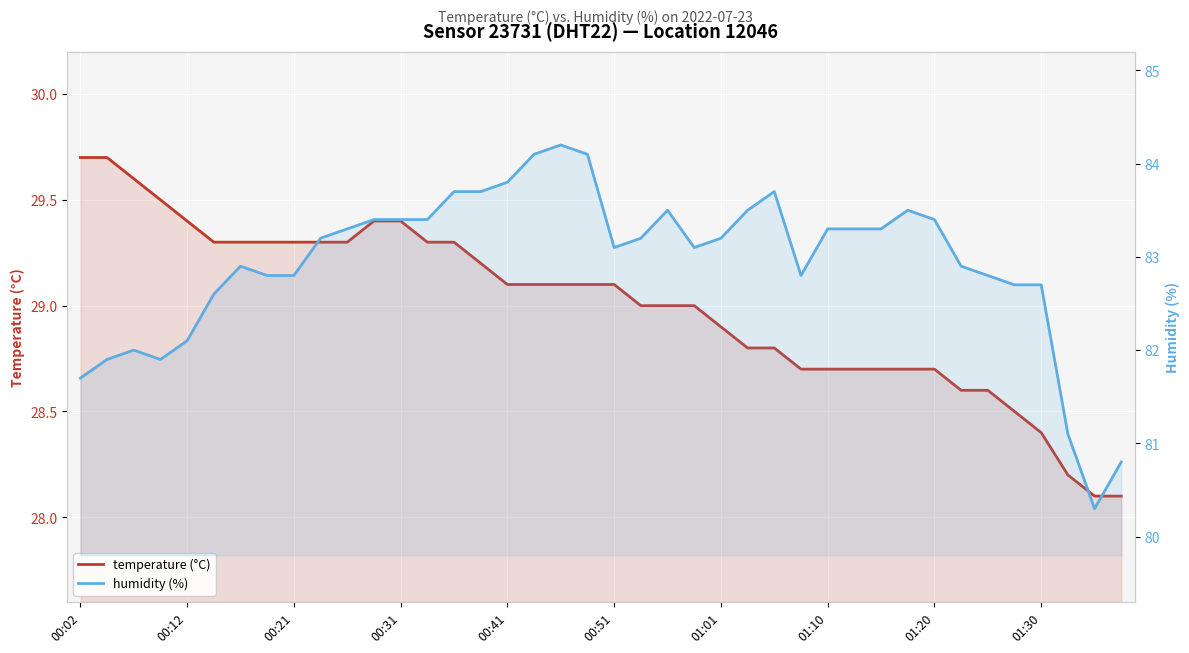

Where does the temperature (°C) series first go above 29?

00:02